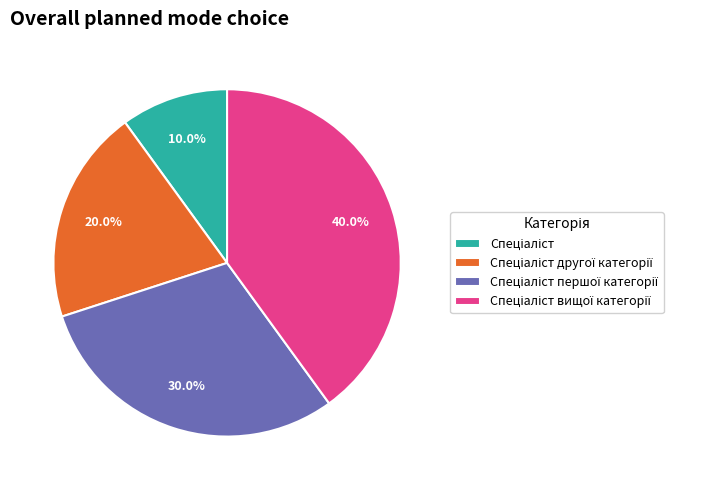

To the nearest percent, what is the average slice percentage?

25%